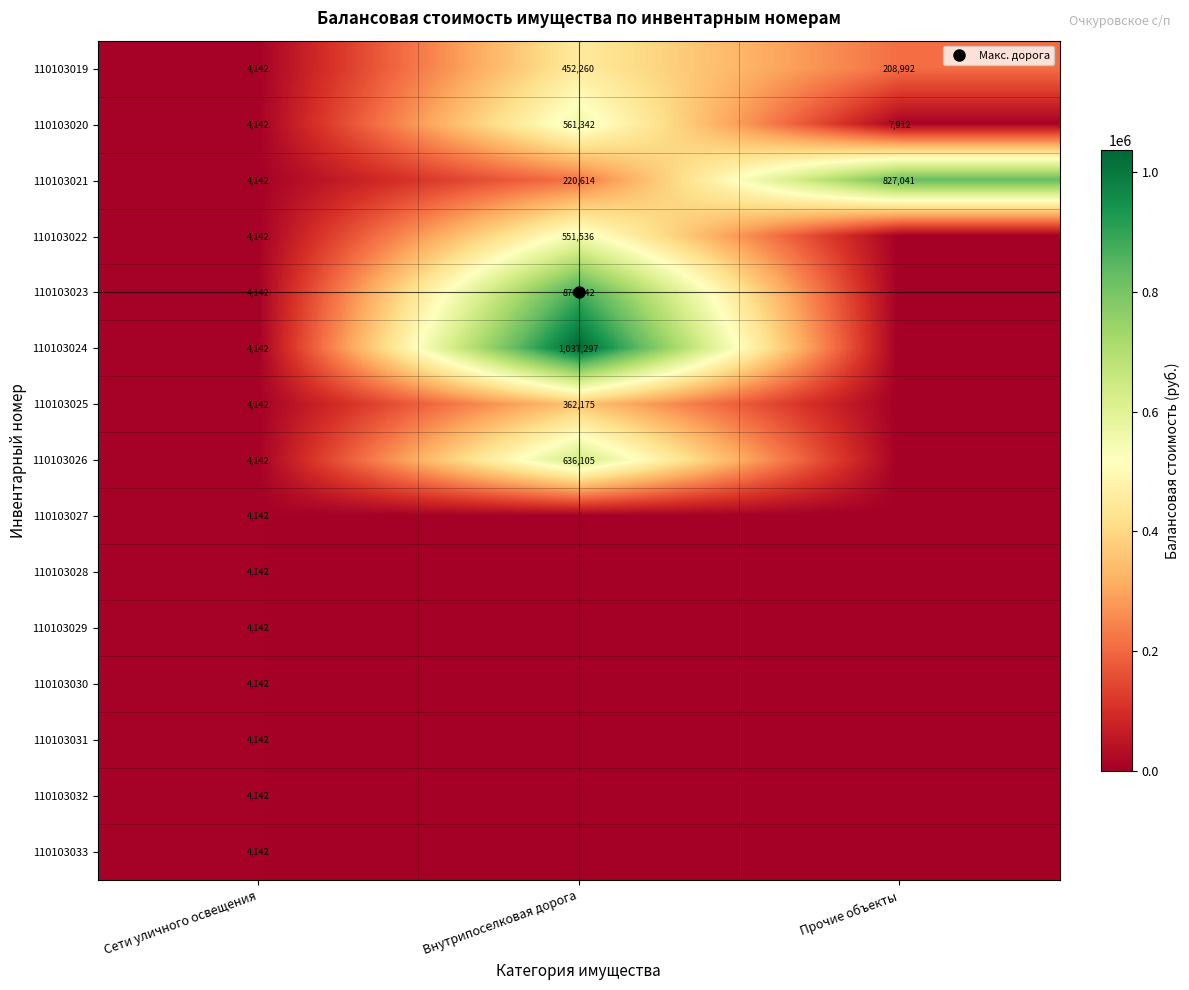

How many data points does each series have?

3